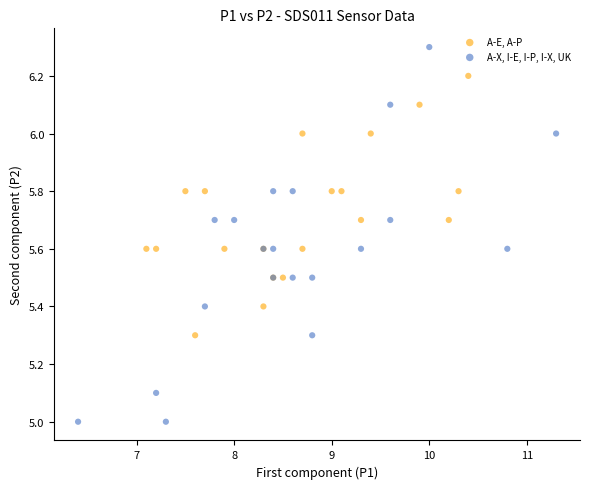

What are all the series names shown in the legend?

A-E, A-P, A-X, I-E, I-P, I-X, UK